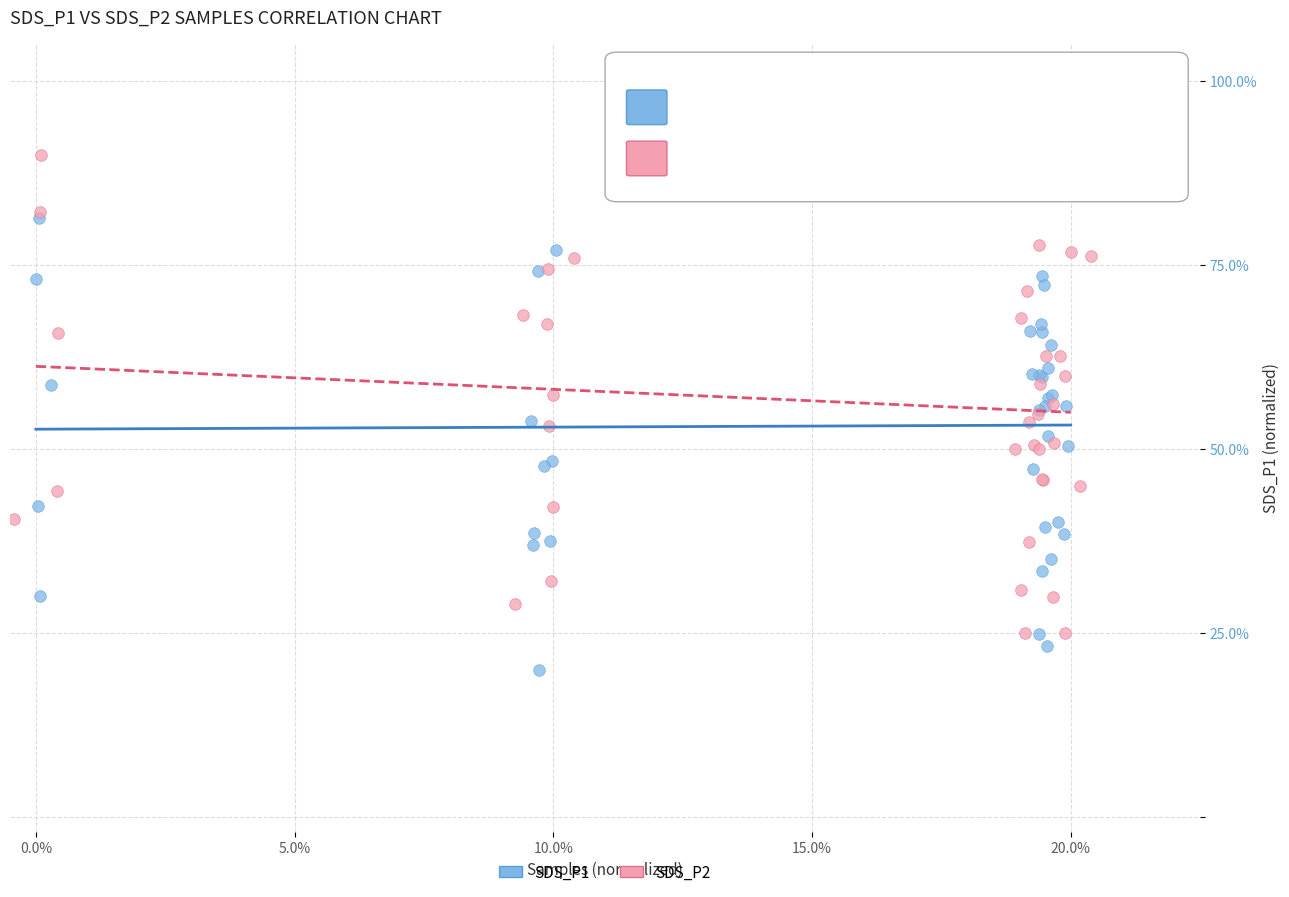

Which series contains the lowest Y value?

SDS_P1